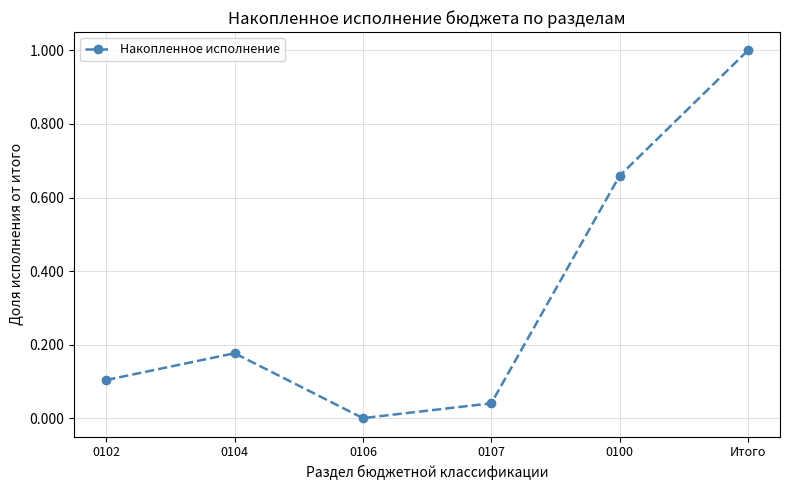

What is the sum of all values?

2.0